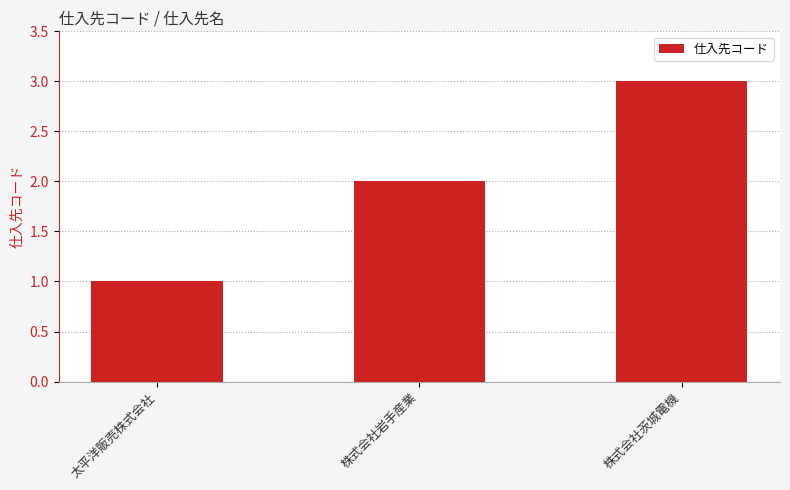

Reading left to right, what are all the values shown in this chart?

1	2	3